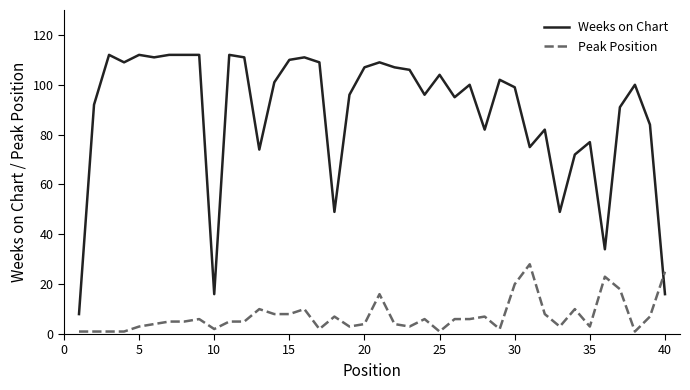

What is the difference between the maximum and minimum values in the Peak Position series?

27